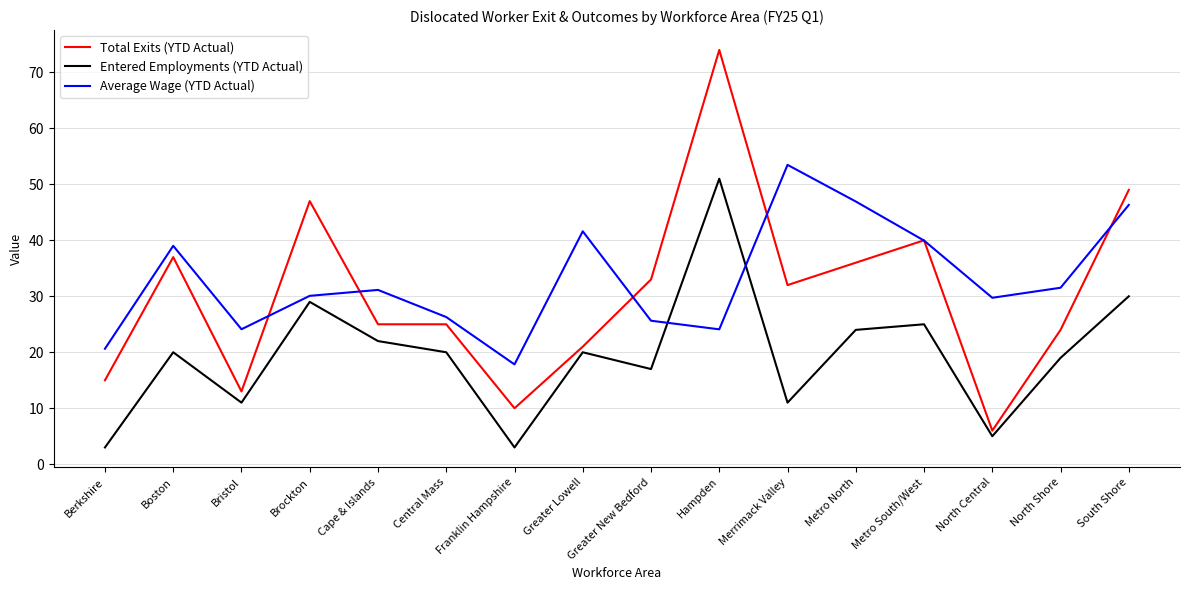

At which category is the sum across all series the highest?

Hampden